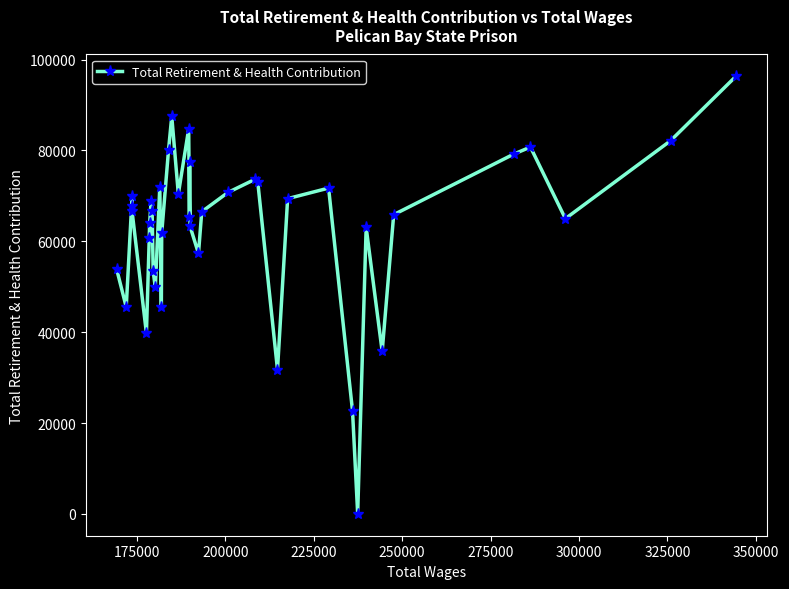

What is the value of the 7th point from the left?

60806.4